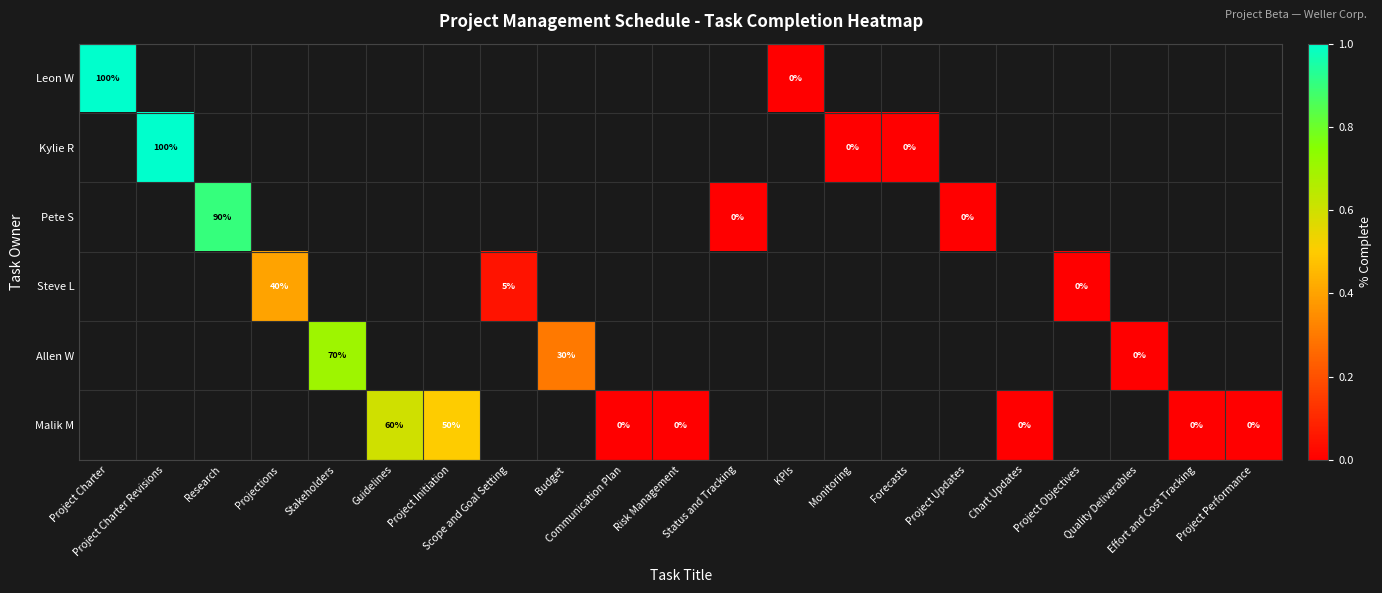

At how many categories does at least one series exceed 0?

9